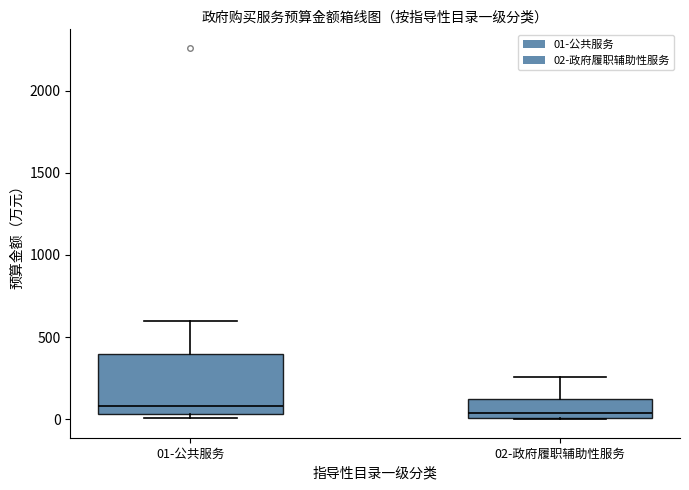

Reading left to right, read every box against the y-axis: the position of its median line, the range the box covers, and the ends of its whiskers. The values are not printed on the chart, so give them approximately, as read against the axis.

01-公共服务: median 100, box 50 to 400, whiskers 0 to 600
02-政府履职辅助性服务: median 50, box 0 to 150, whiskers 0 to 250